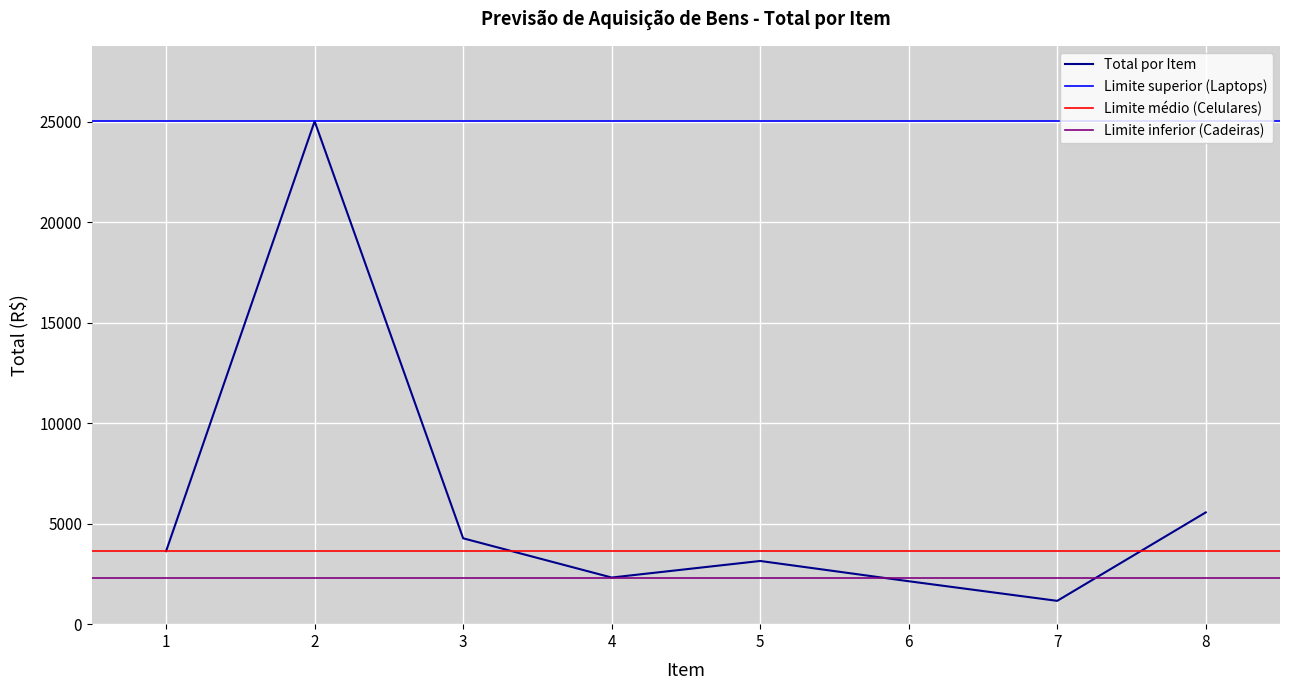

Where is the first local maximum?

2